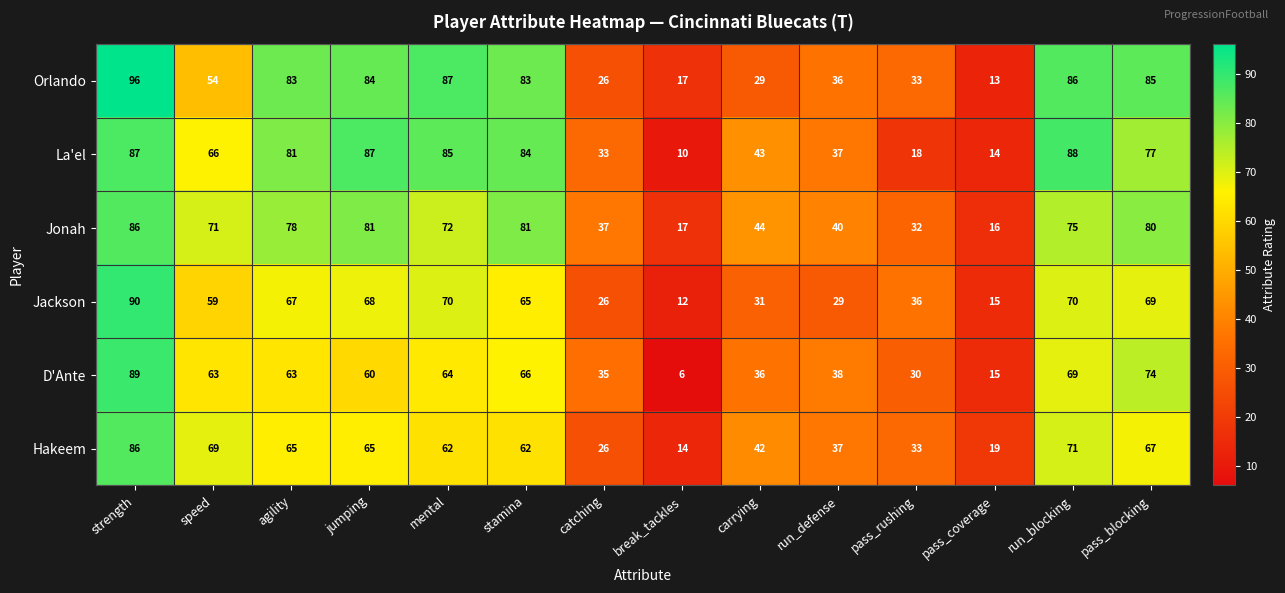

Is it true that Hakeem equals 16 at pass_rushing?

False